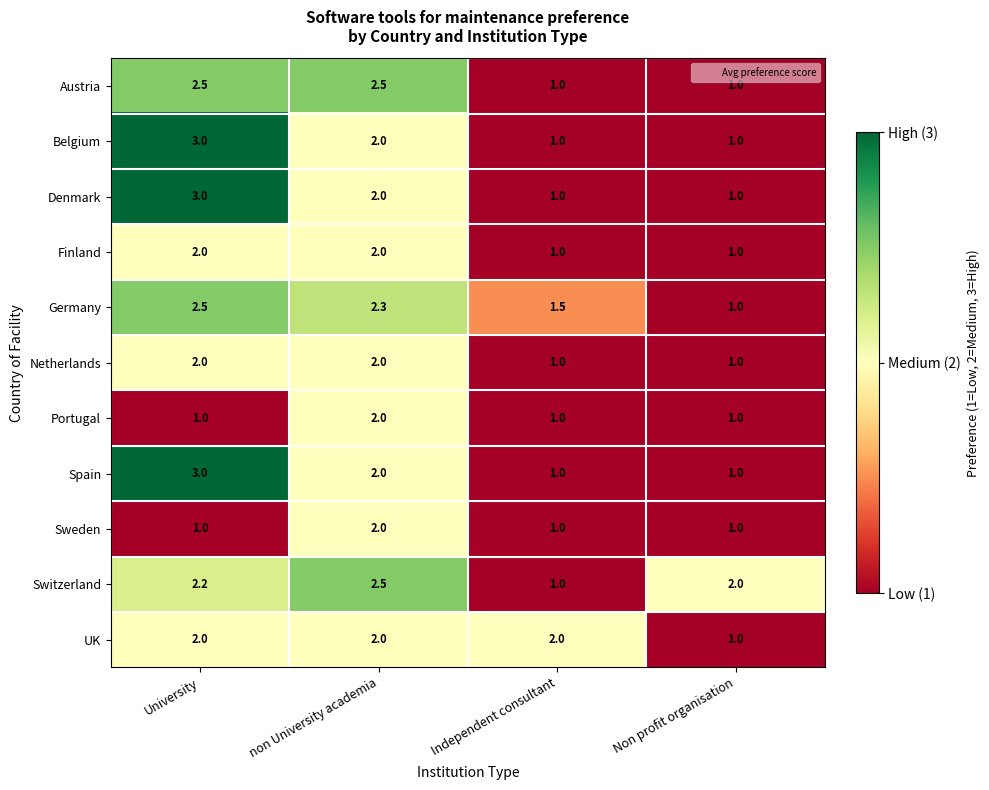

Read the UK value at non University academia.

2.0